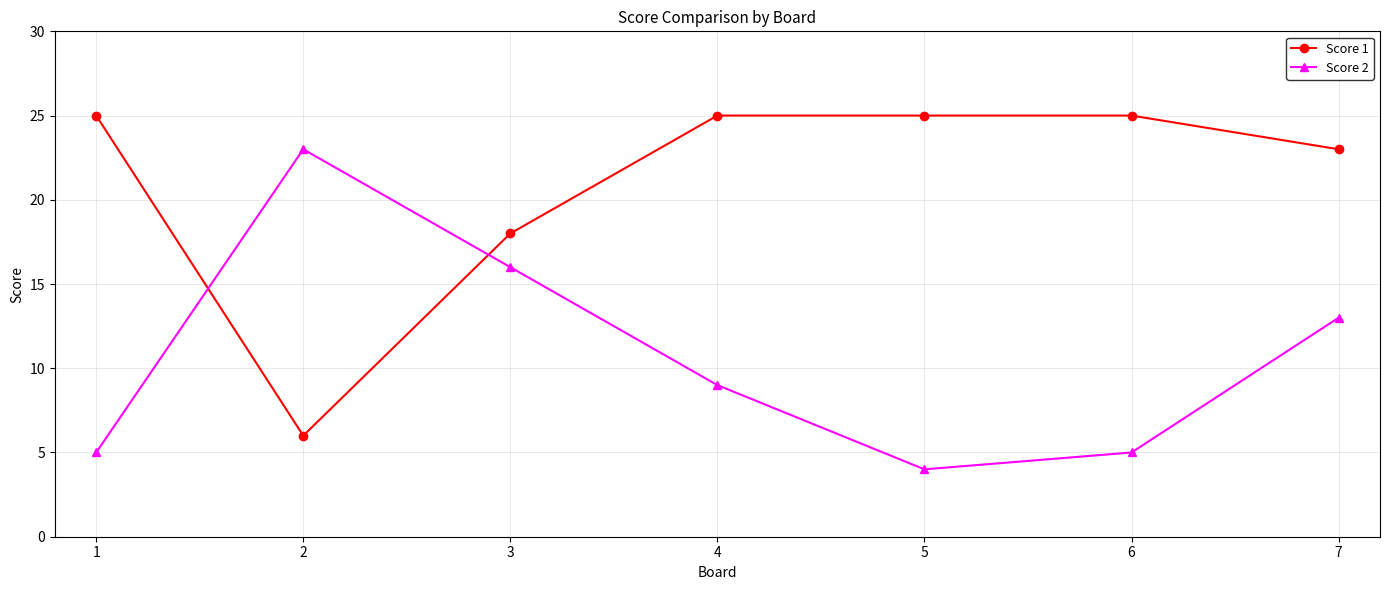

What is the difference between the maximum and minimum values in the Score 1 series?

19